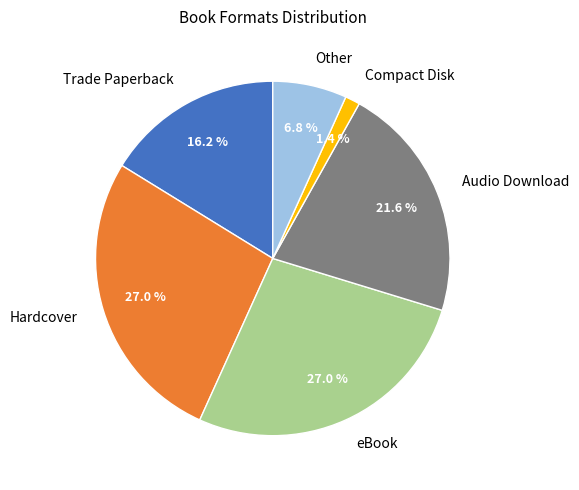

Is there a majority slice in this chart?

No